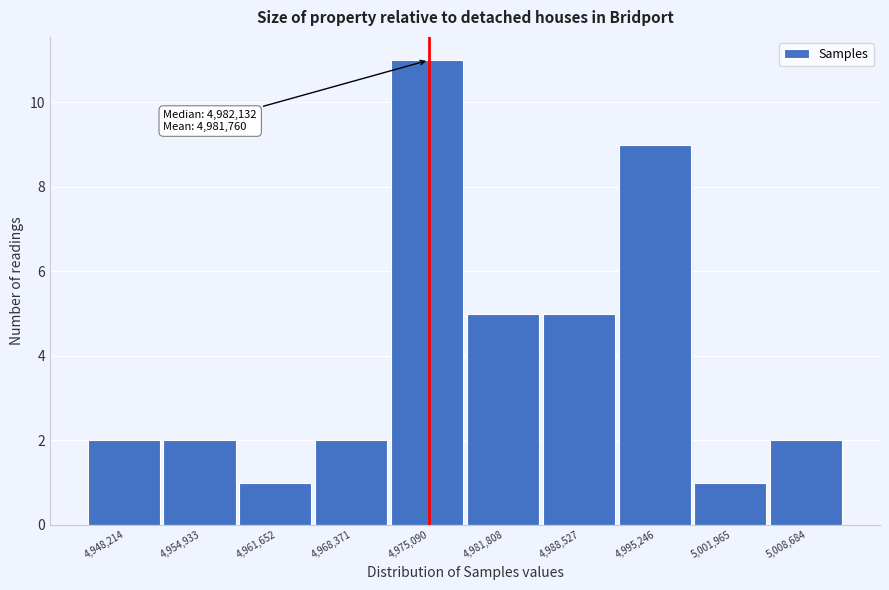

Over which range of the x-axis is the bar tallest?

4972000 to 4978000